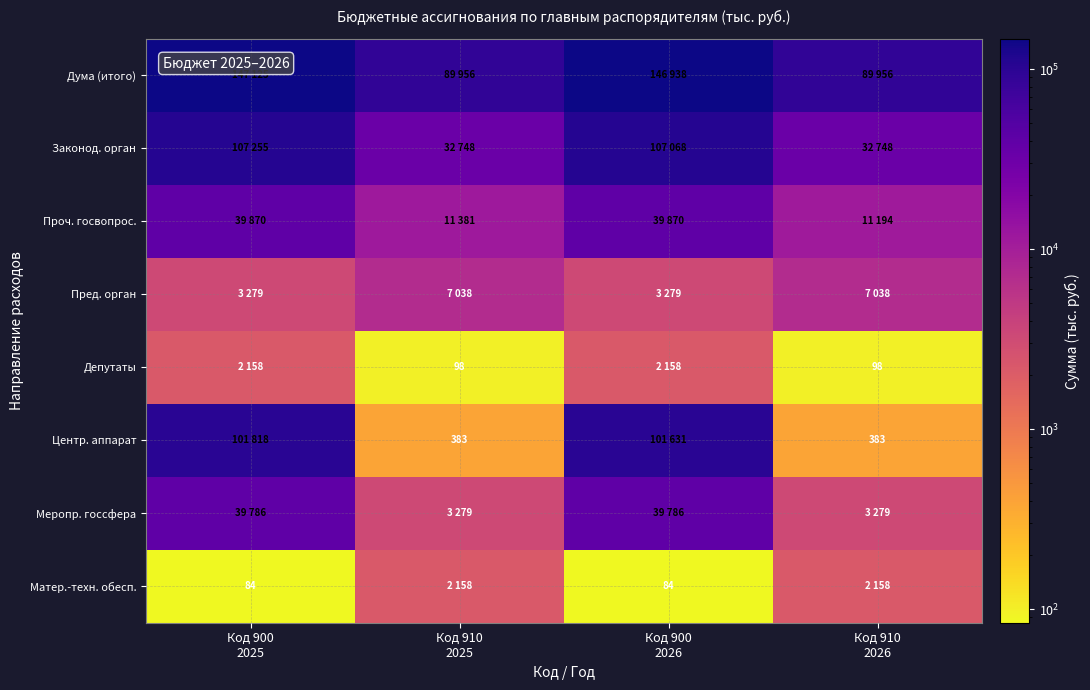

What is the difference between the maximum and minimum values in the Законод. орган series?

74507